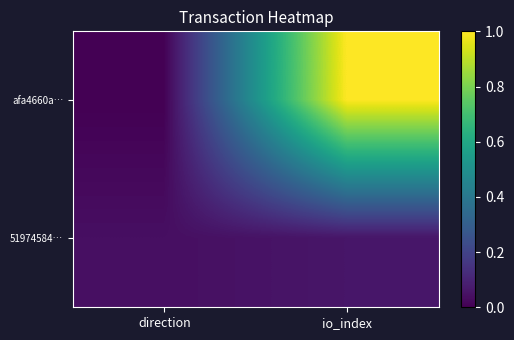

Reading right to left, list all the values displayed in this chart.

afa4660a…: io_index=1.0	direction=0.0
51974584…: io_index=0.1	direction=0.0